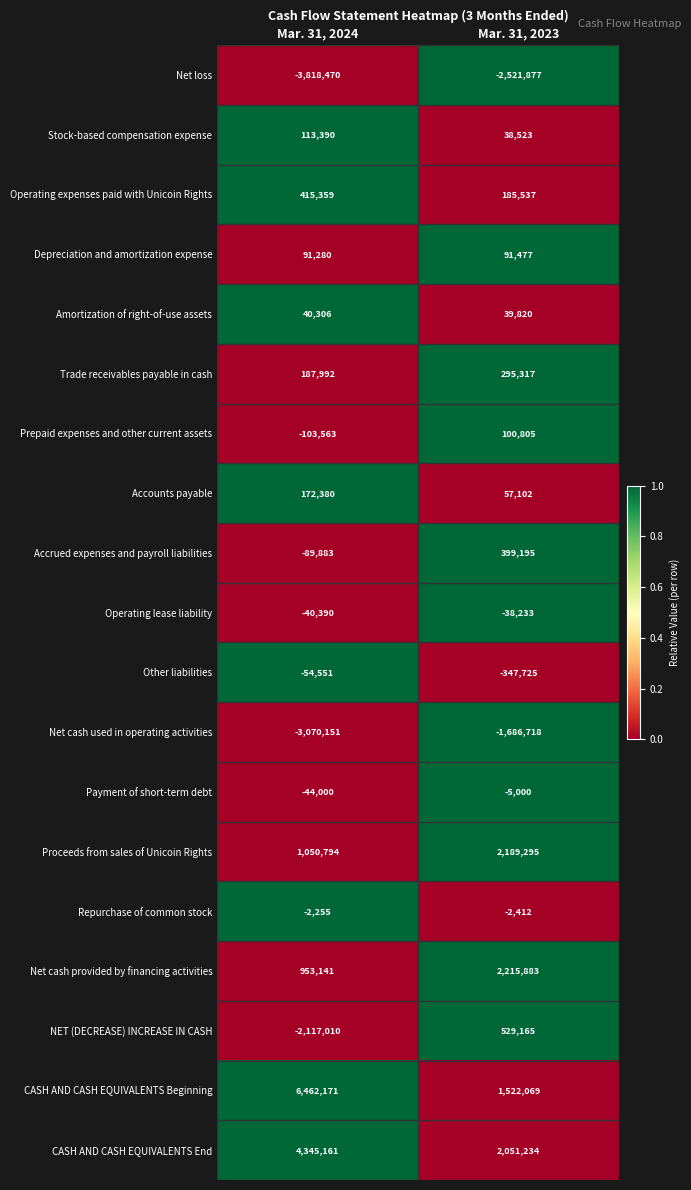

The Depreciation and amortization expense series shows 152958 at Mar. 31, 2023. True or false?

False